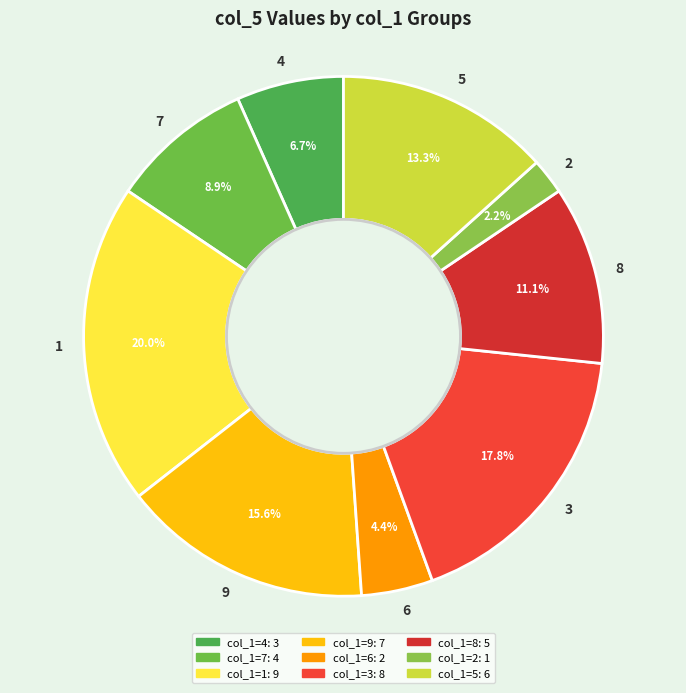

What is the smallest slice in the pie chart?

2